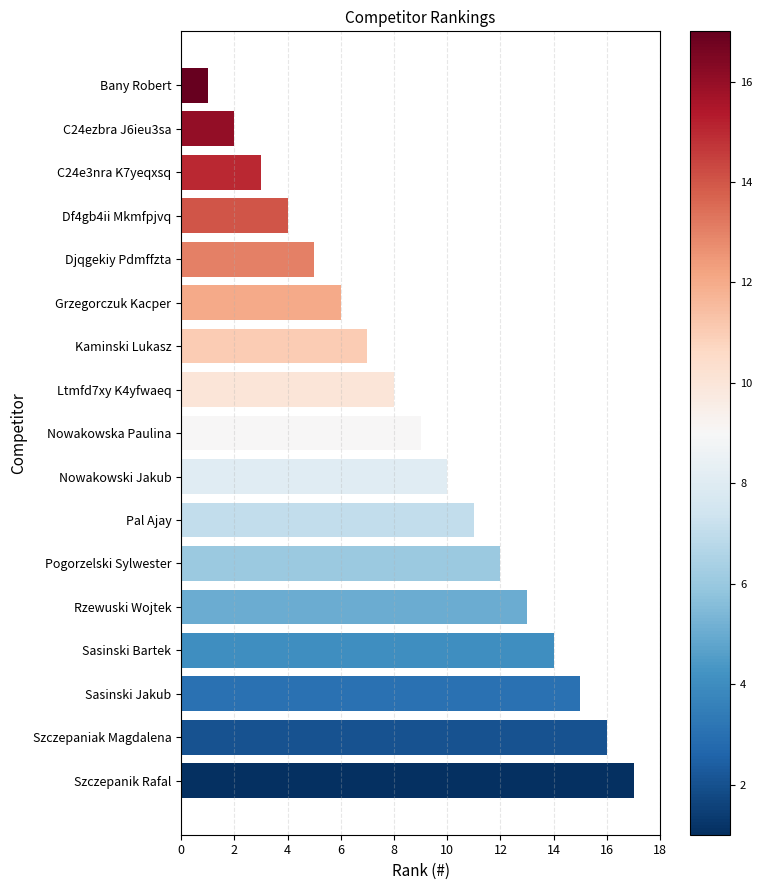

List the labels in order of value, largest first.

Szczepanik Rafal, Szczepaniak Magdalena, Sasinski Jakub, Sasinski Bartek, Rzewuski Wojtek, Pogorzelski Sylwester, Pal Ajay, Nowakowski Jakub, Nowakowska Paulina, Ltmfd7xy K4yfwaeq, Kaminski Lukasz, Grzegorczuk Kacper, Djqgekiy Pdmffzta, Df4gb4ii Mkmfpjvq, C24e3nra K7yeqxsq, C24ezbra J6ieu3sa, Bany Robert